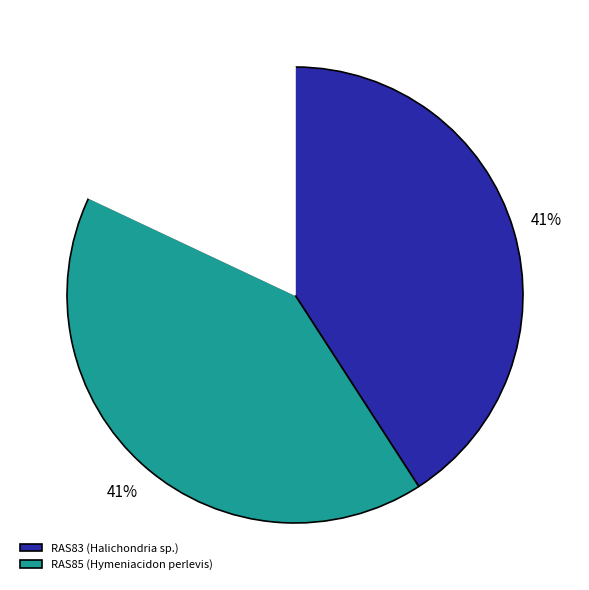

To the nearest percent, what is the difference between the largest and smallest slice percentages?

23%